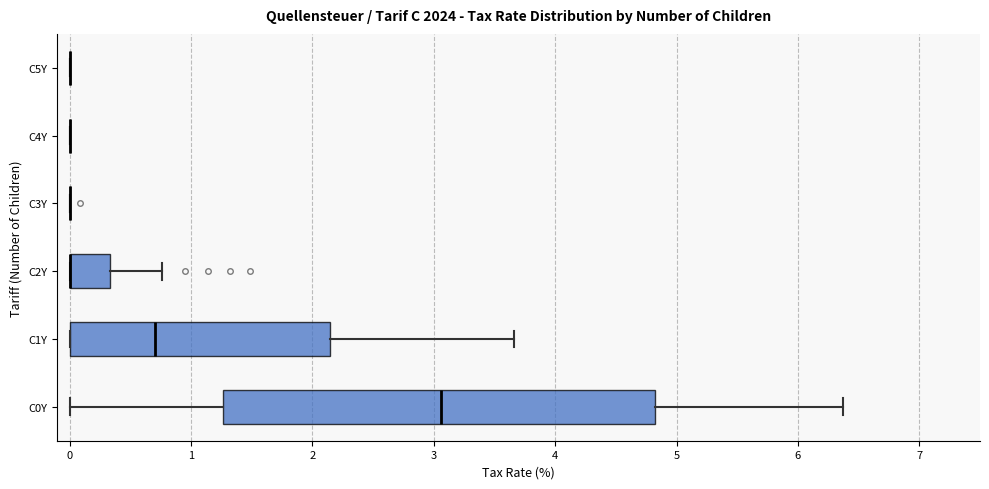

Reading bottom to top, read every box against the x-axis: the position of its median line, the range the box covers, and the ends of its whiskers. The values are not printed on the chart, so give them approximately, as read against the axis.

C0Y: median 3.1, box 1.3 to 4.8, whiskers 0.0 to 6.4
C1Y: median 0.7, box 0.0 to 2.1, whiskers 0.0 to 3.7
C2Y: median 0.0 (drawn on the box's left edge), box 0.0 to 0.3, whiskers 0.0 to 0.8
C3Y: box collapsed to a line at 0.0, whiskers 0.0 to 0.0
C4Y: box collapsed to a line at 0.0, whiskers 0.0 to 0.0
C5Y: box collapsed to a line at 0.0, whiskers 0.0 to 0.0